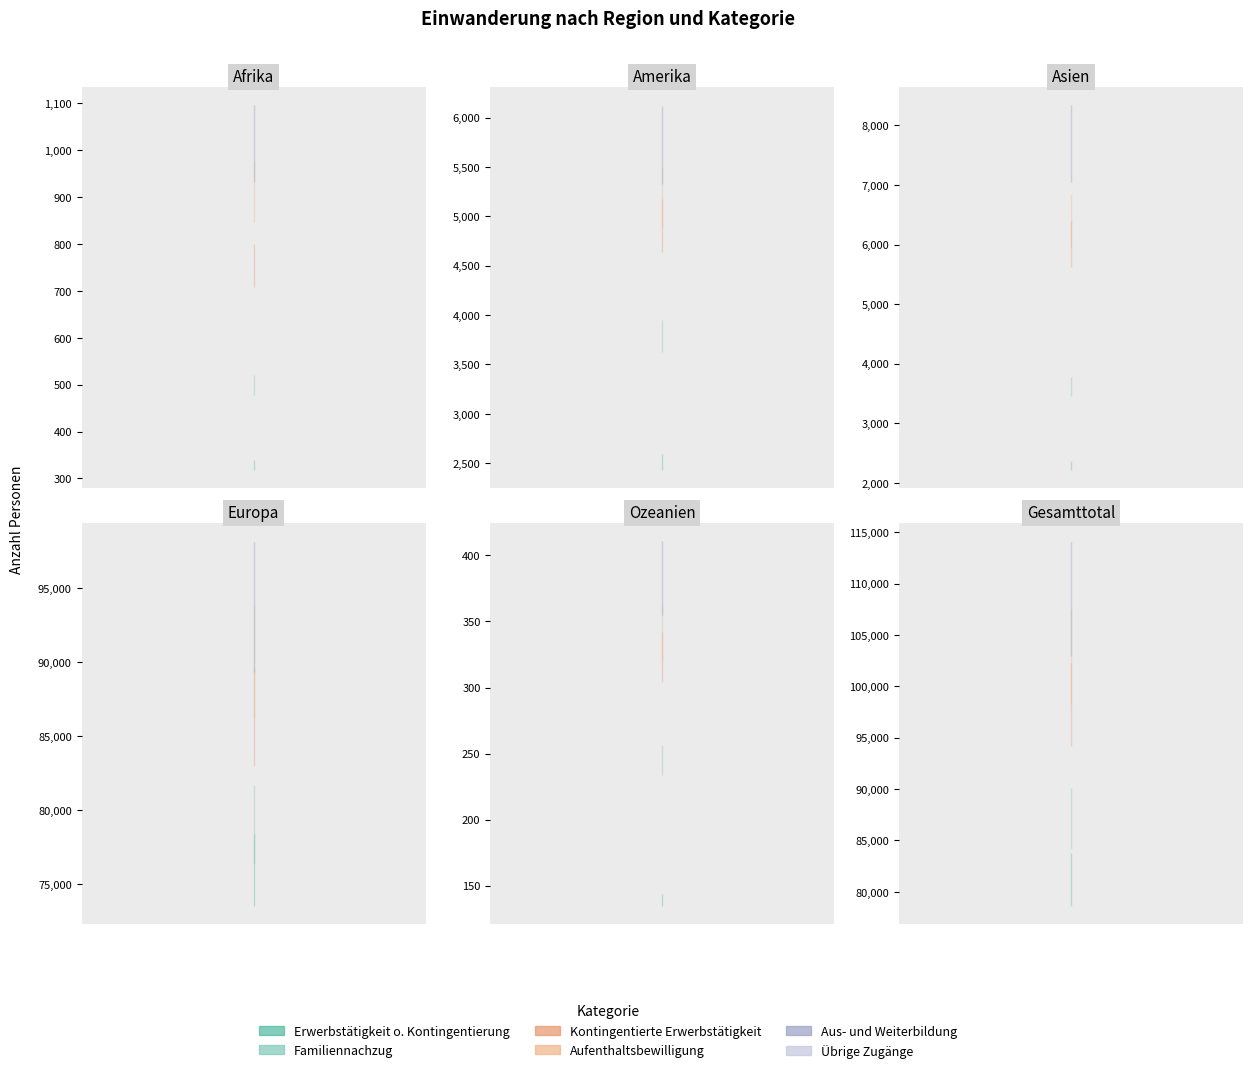

How many distinct data groups are displayed?

6